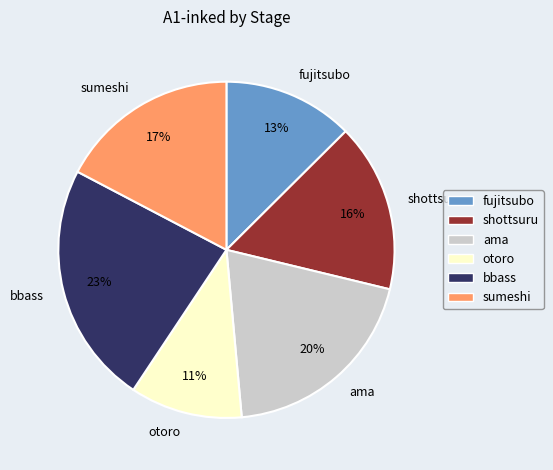

Which has a higher value, otoro or bbass?

bbass